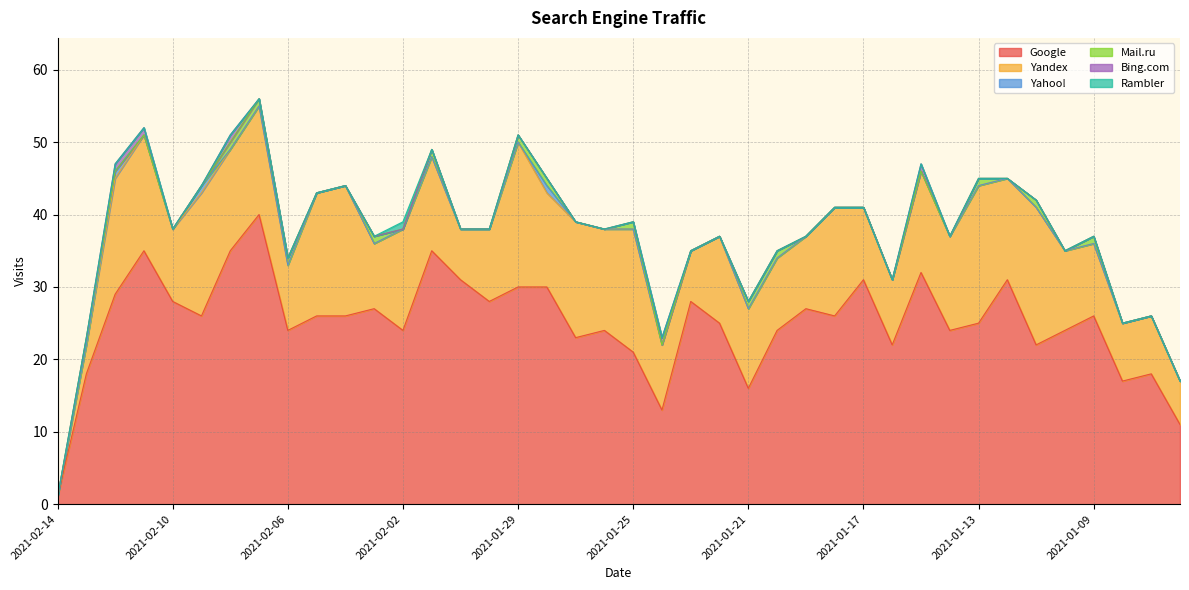

What is the greatest value displayed?

40